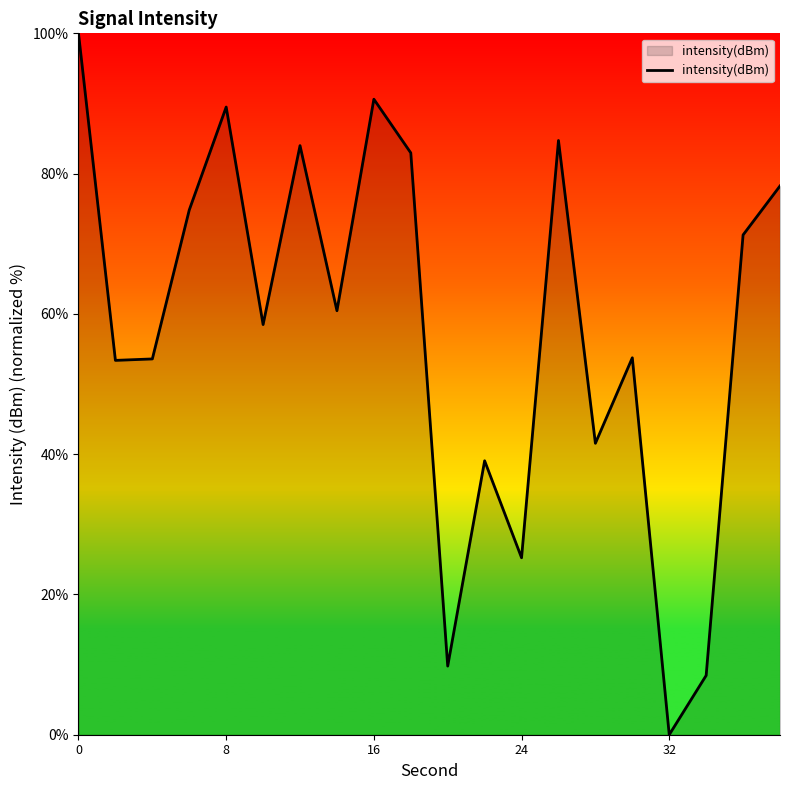

How many interior local valleys (lower than both neighbors) does the data have?

7